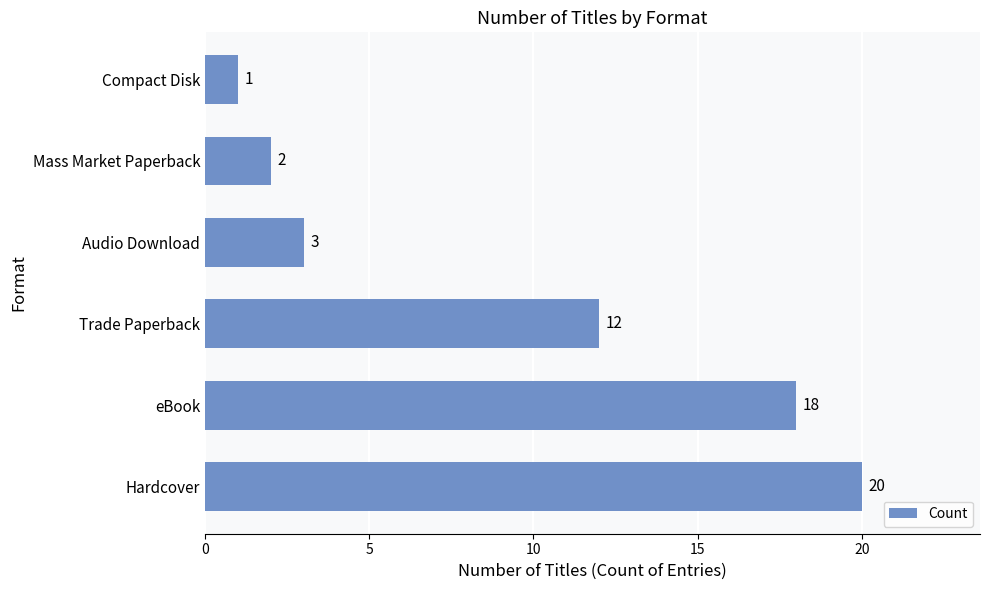

The value at eBook is 5. True or false?

False